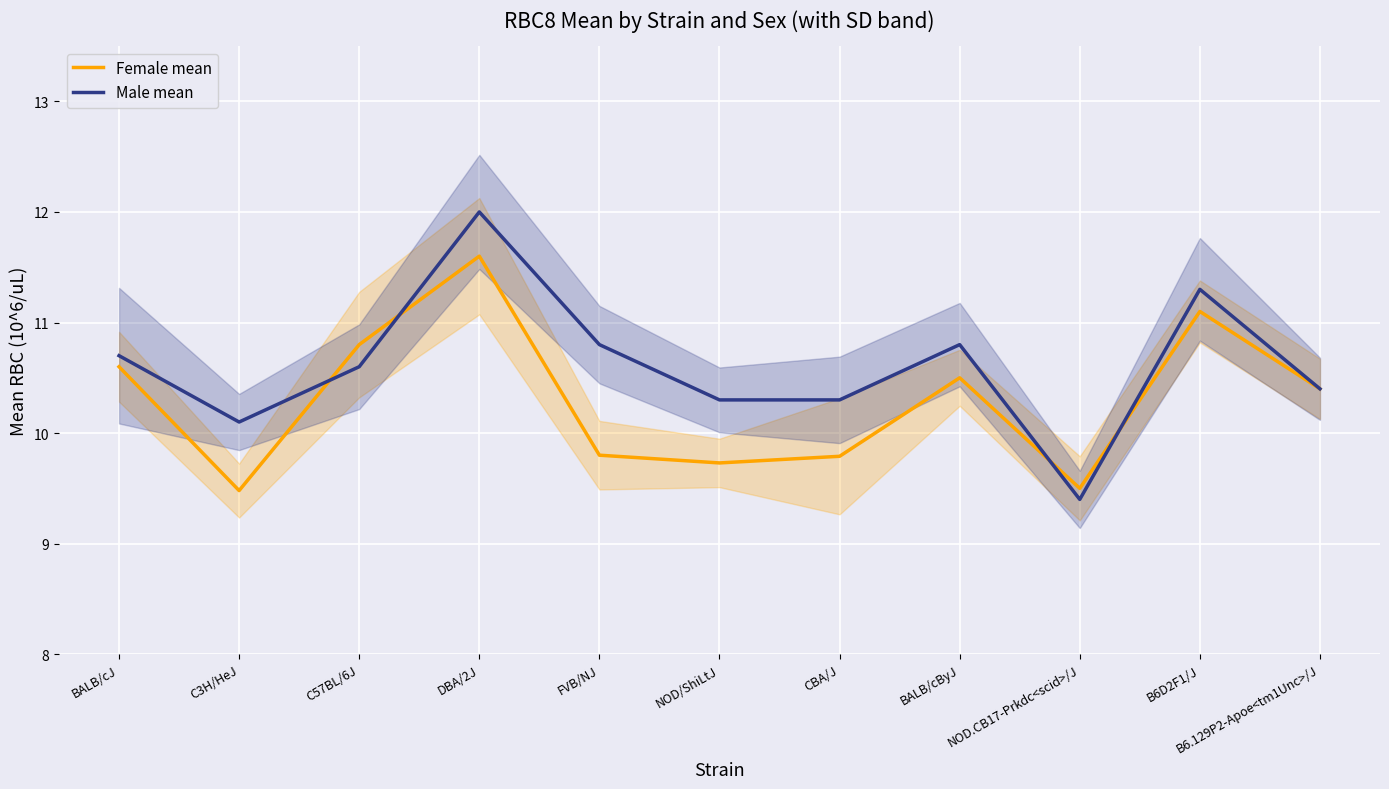

How many intersections are there between Female mean and Male mean?

4